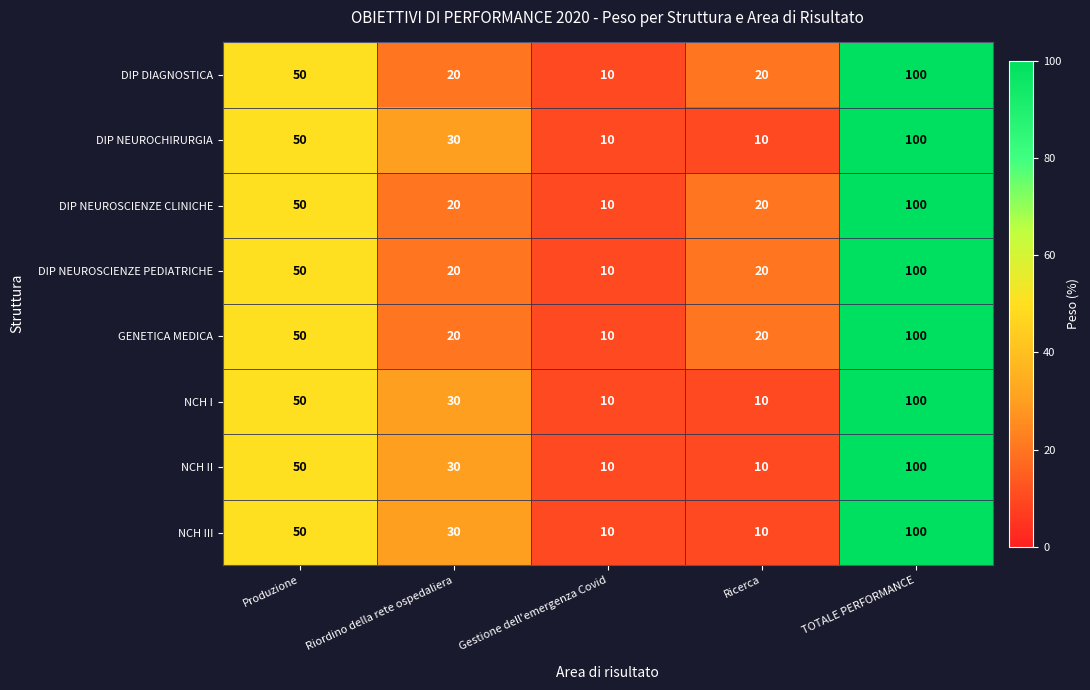

What is the difference between the highest and lowest values at Ricerca?

10